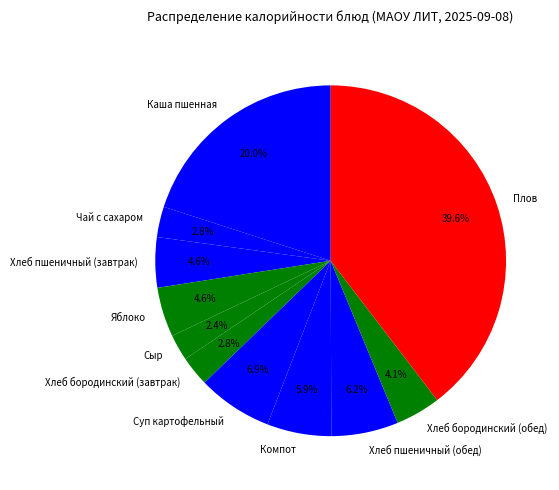

Is it true that Компот is 6% of the pie?

True